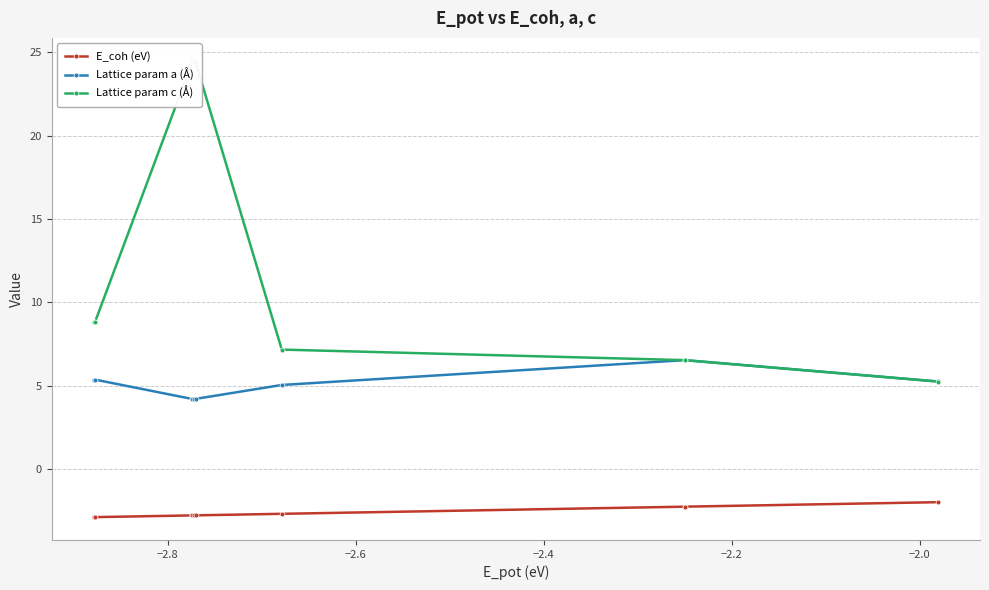

How many data points does each series have?

12